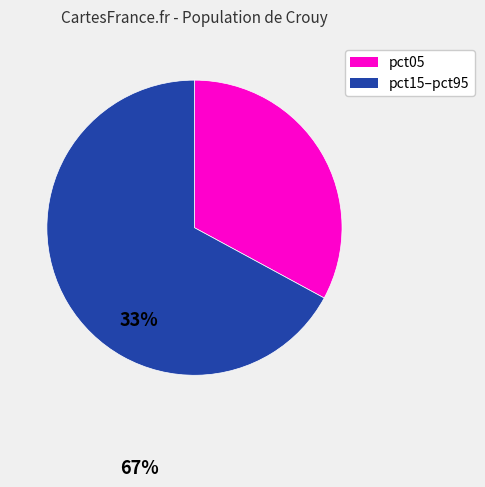

Do pct05 and pct15–pct95 together represent more than half of the pie?

Yes